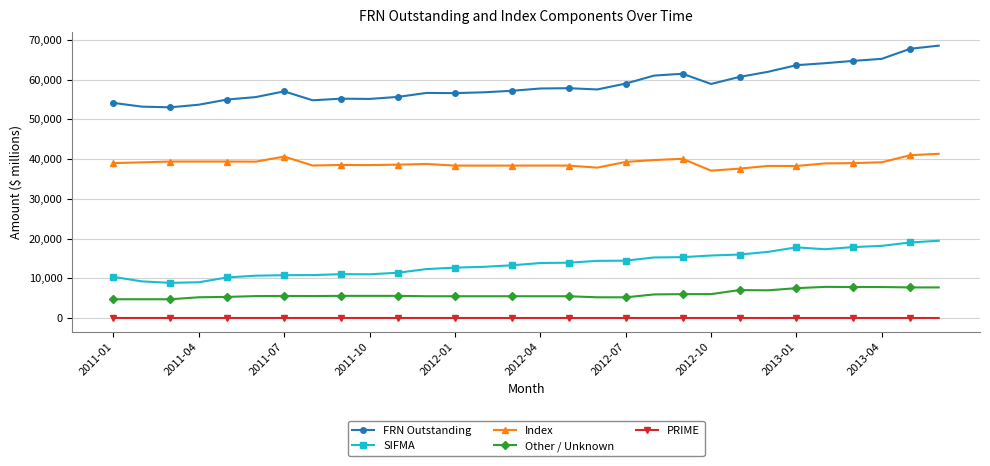

What is the difference between the second highest and minimum values in the SIFMA series?

10162.8